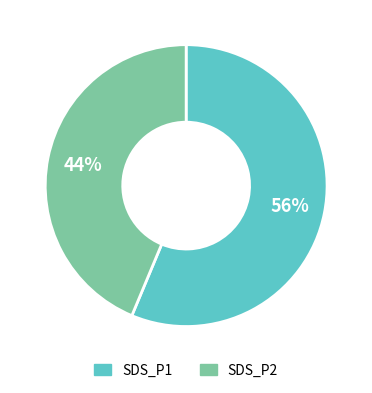

Which category accounts for the majority?

SDS_P1